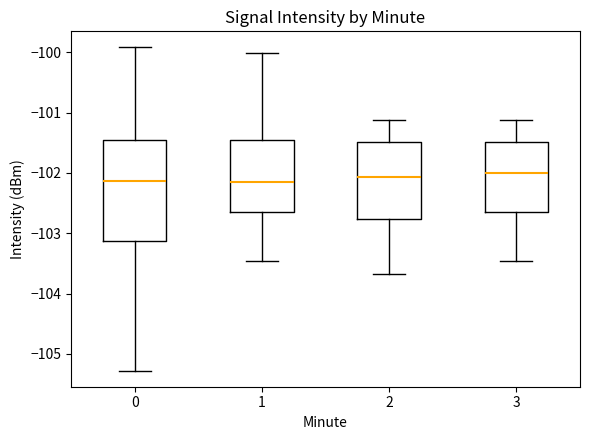

Where does the median line of the box at x = 1 sit on the y-axis? The values are not printed on the chart, so give them approximately, as read against the axis.

-102.1